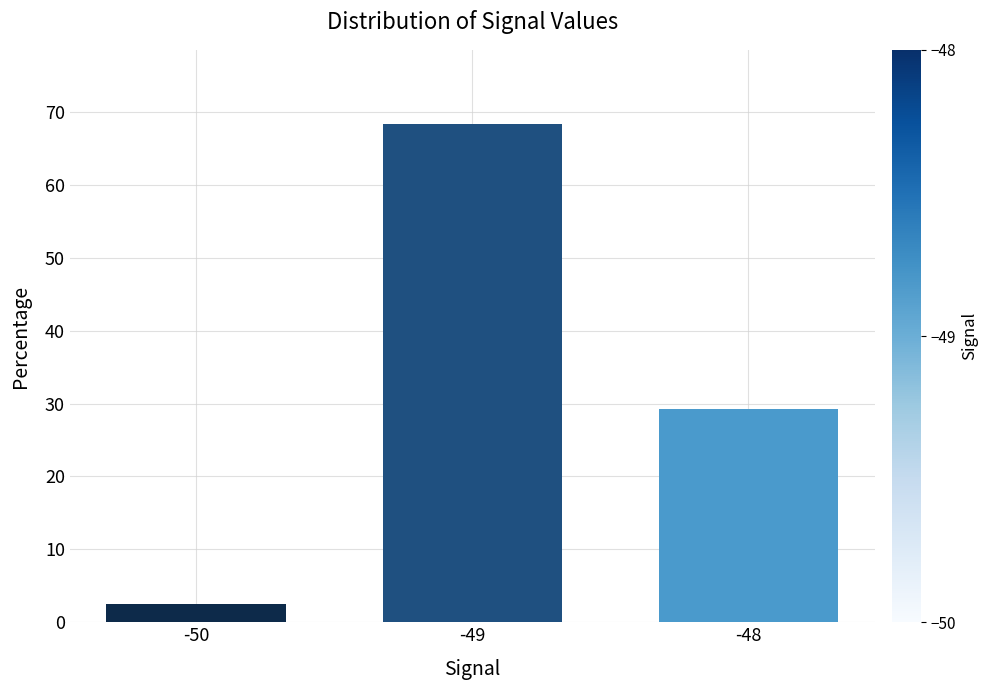

How many values are below 29?

1